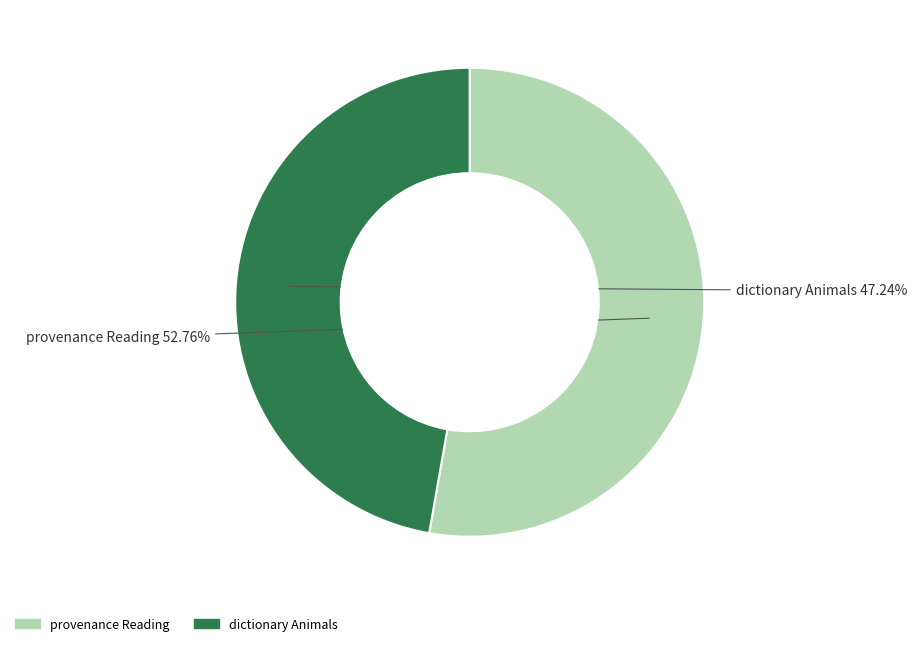

True or false: dictionary Animals accounts for 47% of the total.

True